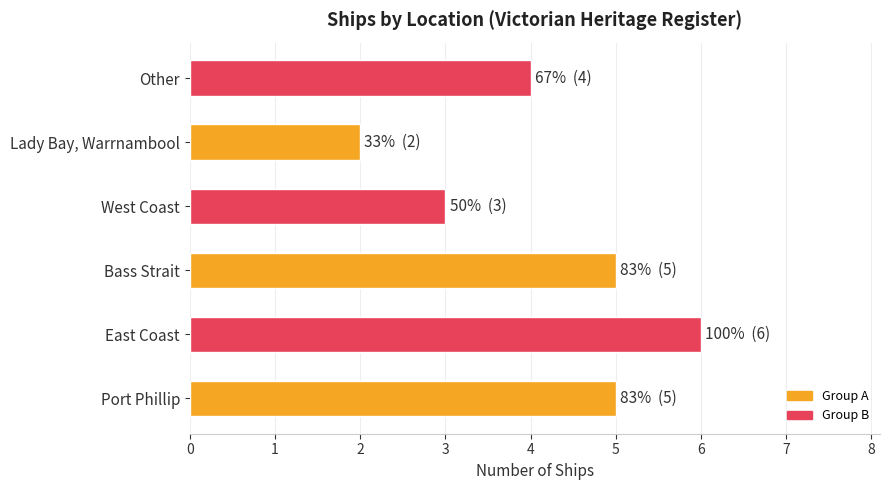

What is the approximate value at Other?

4